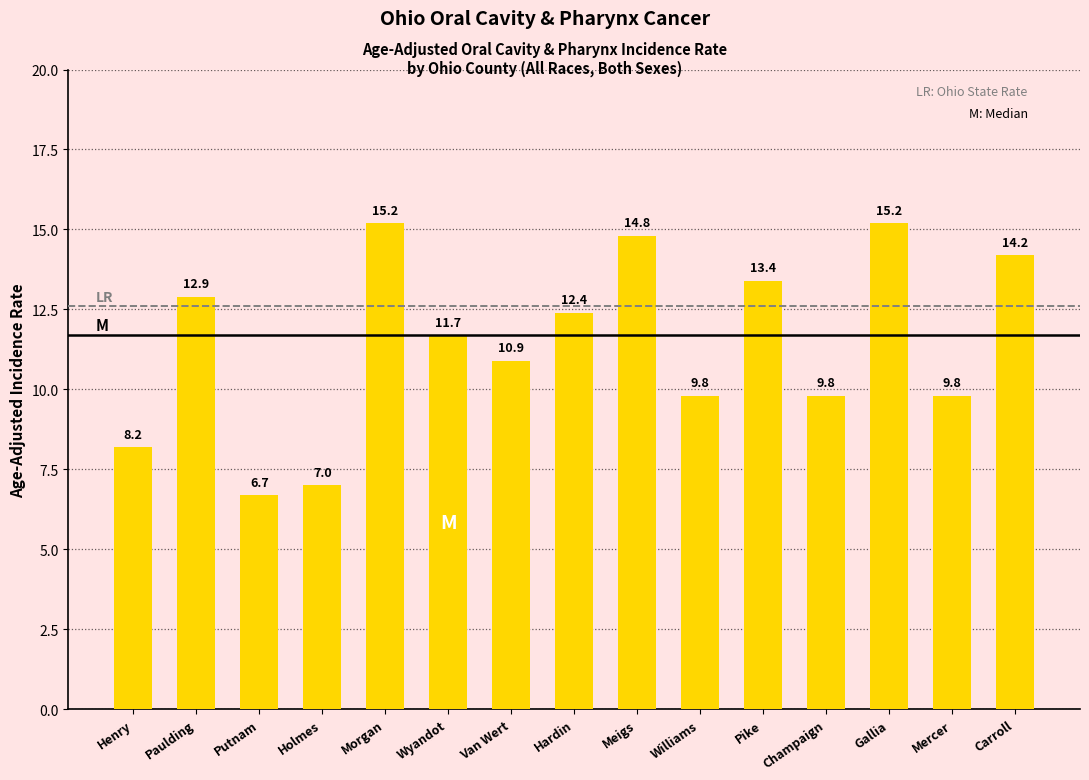

Is it true that the value at Wyandot is 11.7?

True